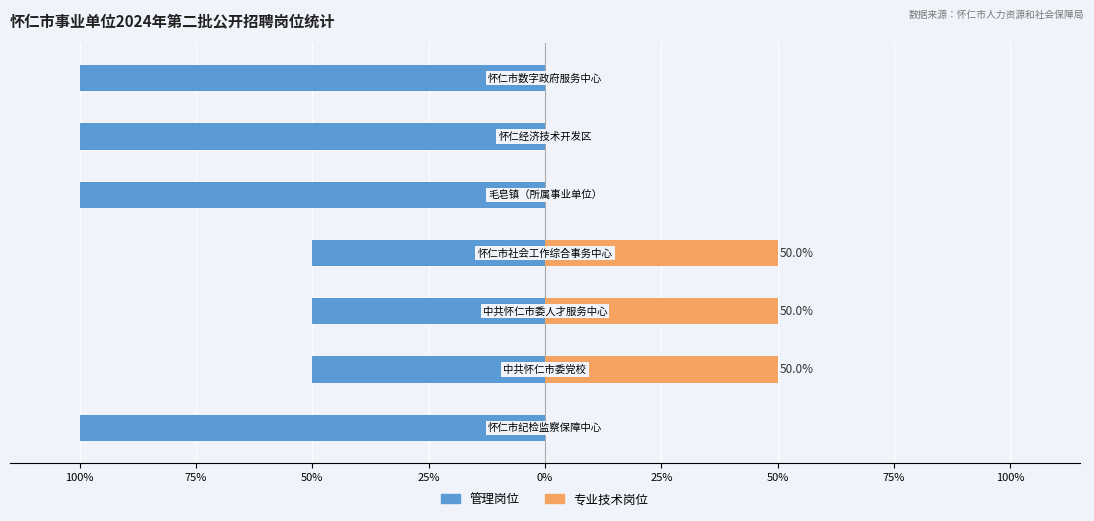

What is the value of the 管理岗位 bar at the 4th from the left?

-50